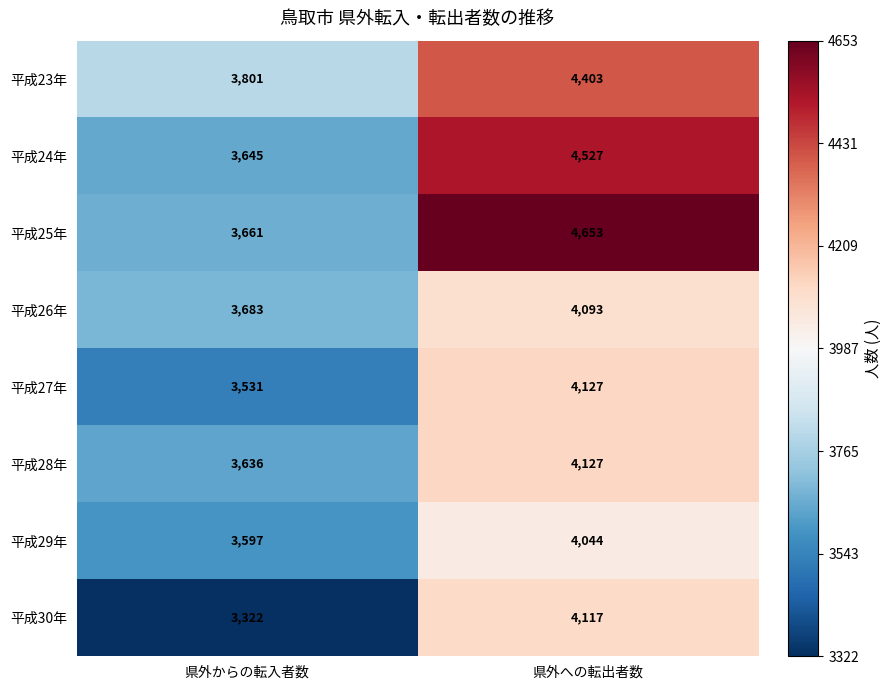

At which label is 平成30年 closest to 3719?

県外からの転入者数